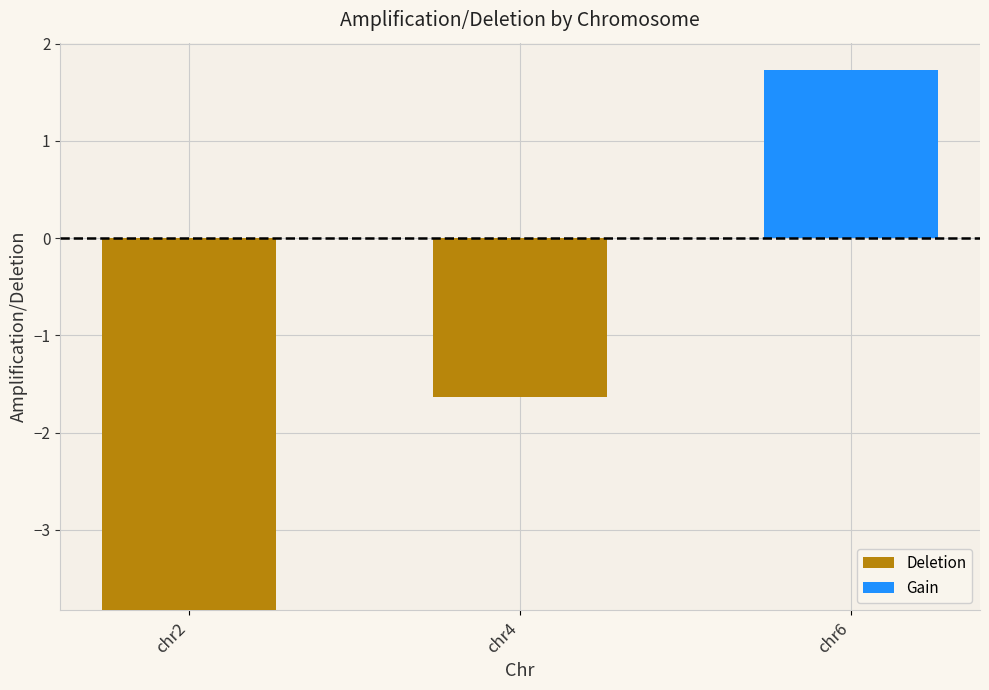

How many data points does each series have?

3